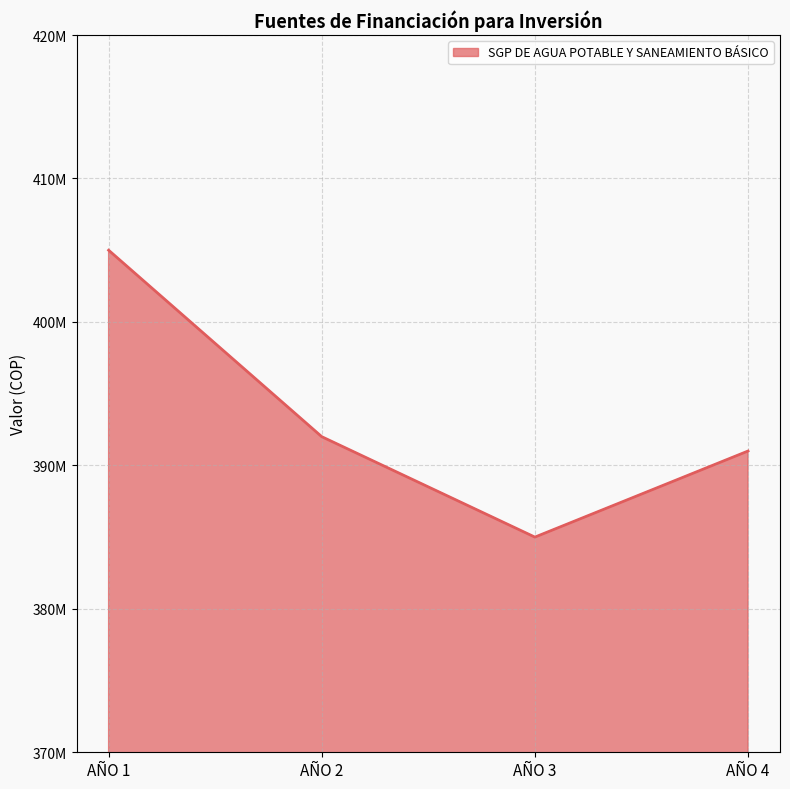

Where is the data nearest to the value 395000000?

AÑO 2